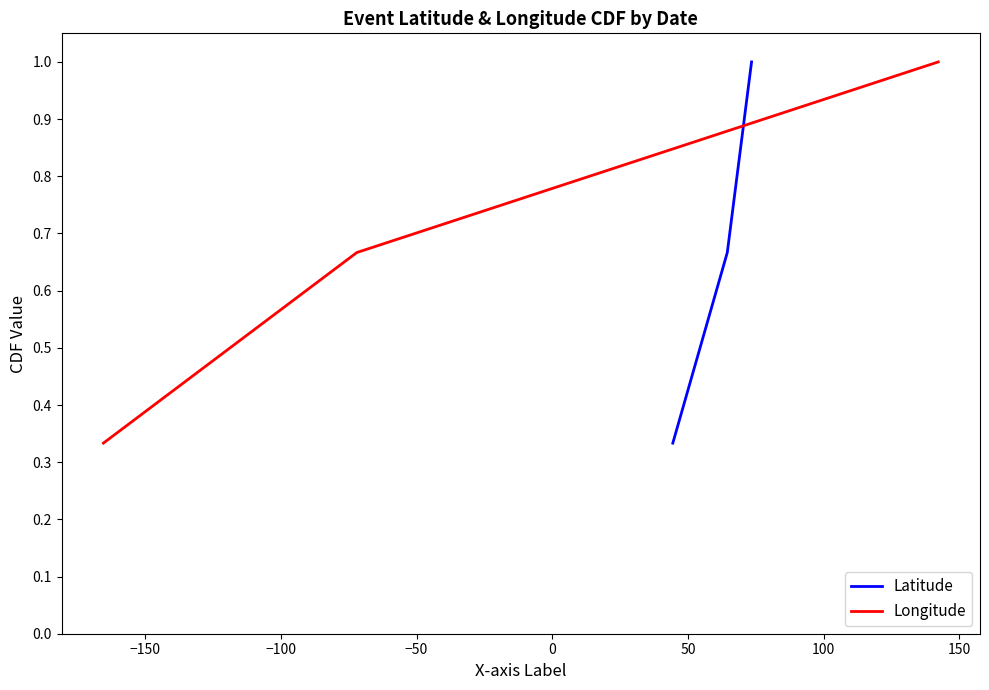

Rank the series by their maximum value, from highest to lowest.

Latitude, Longitude